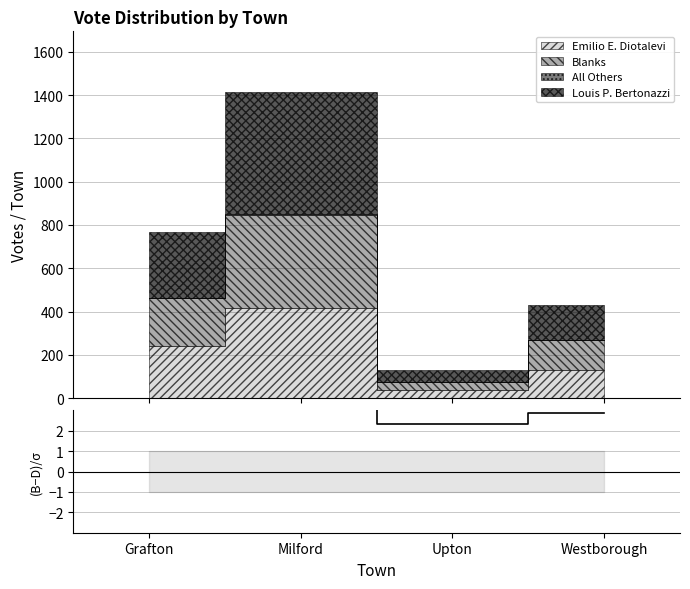

What is the change in value from Upton to Westborough?

+0.5